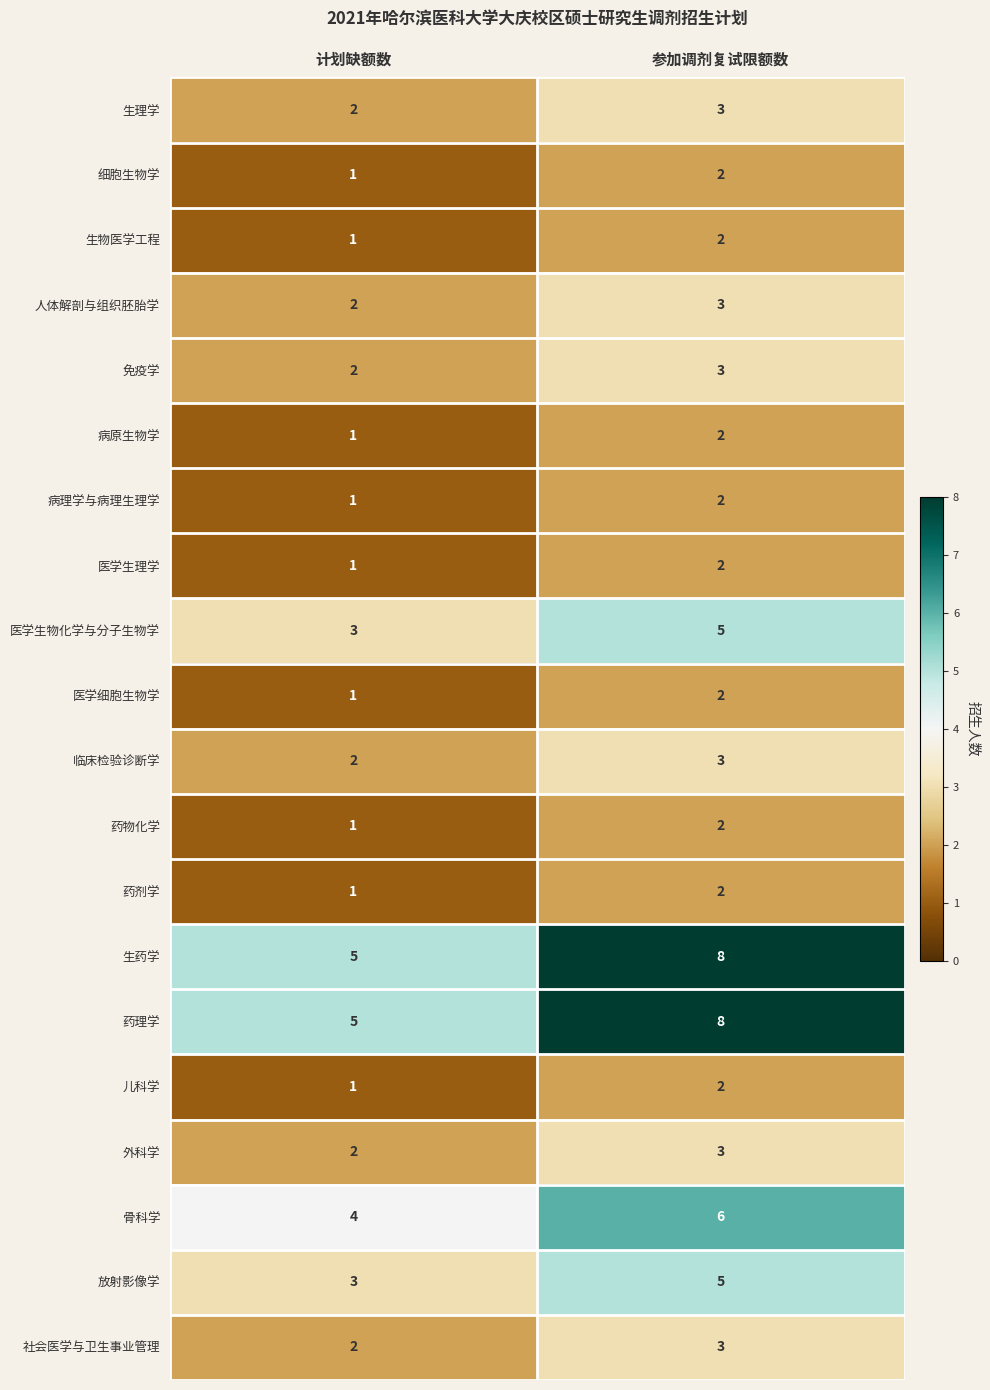

At which category is the sum across all series the highest?

参加调剂复试限额数